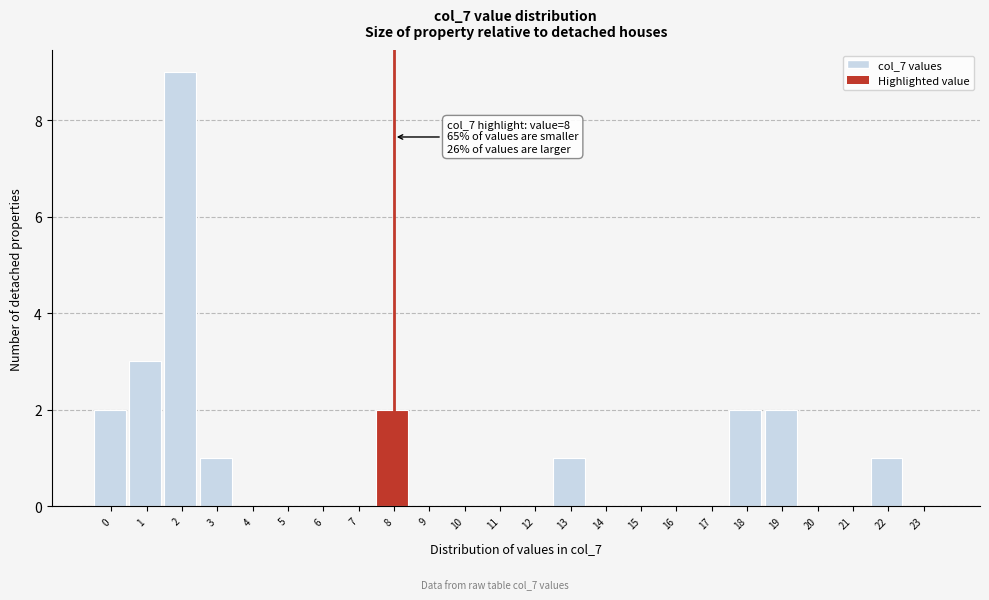

Reading left to right, extract all data points from this chart.

0=2	1=3	2=9	3=1	4=0	5=0	6=0	7=0	8=2	9=0	10=0	11=0	12=0	13=1	14=0	15=0	16=0	17=0	18=2	19=2	20=0	21=0	22=1	23=0